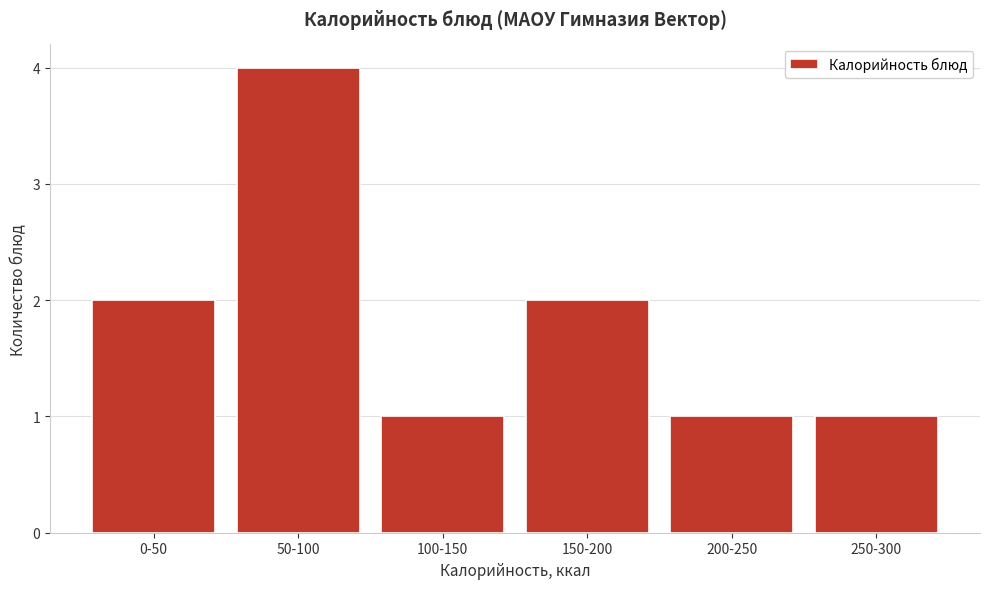

Reading left to right, transcribe all the data shown in this chart.

2	4	1	2	1	1